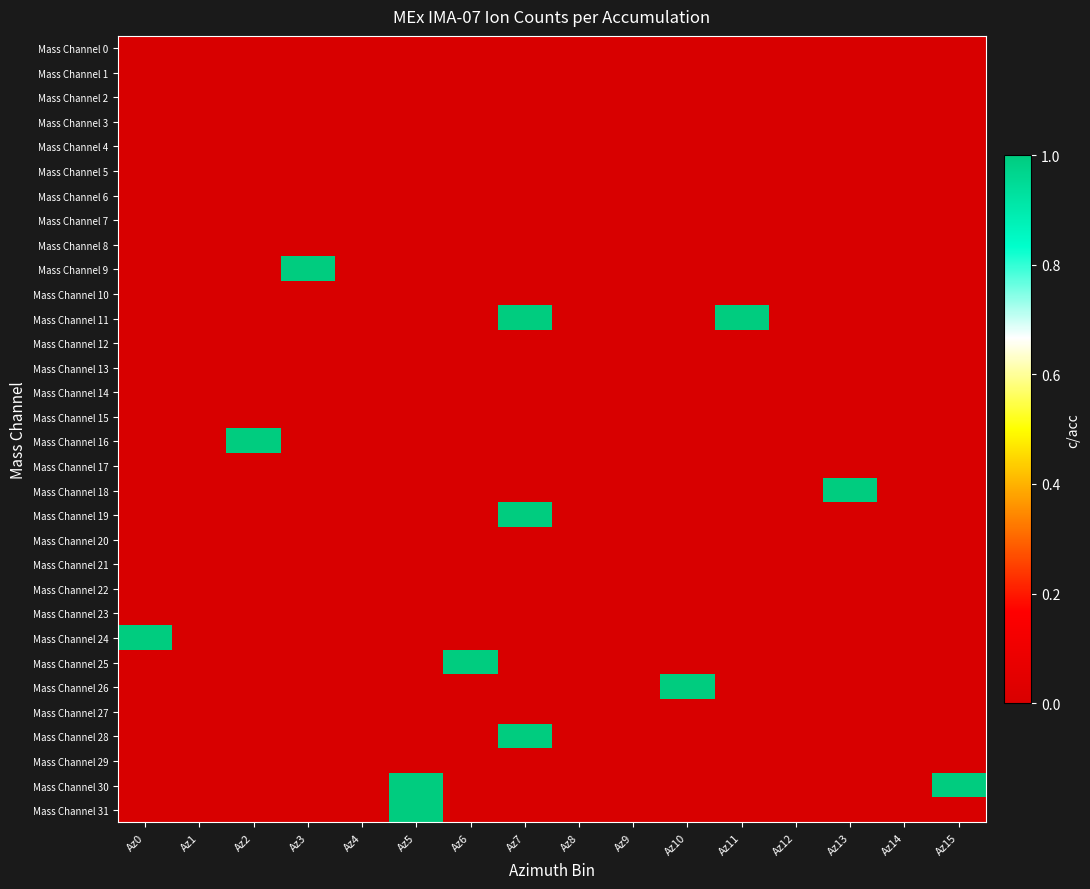

What is the total value across all series at Az3?

1